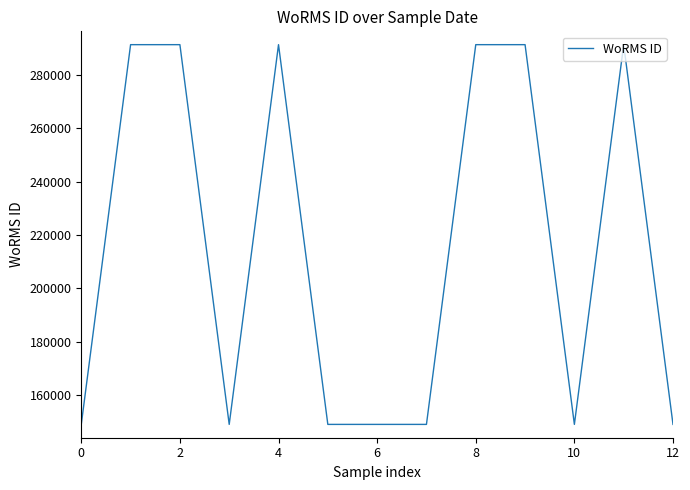

How many lines are shown in the chart?

1